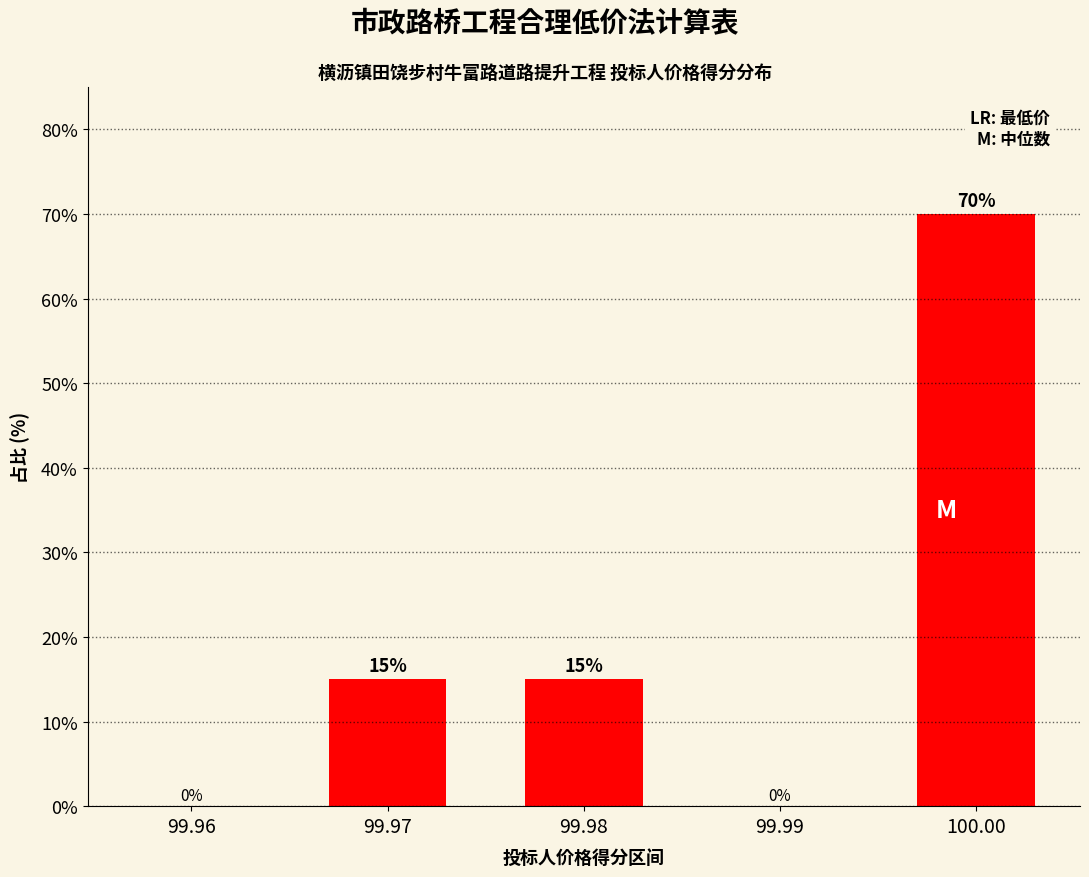

What is the change in value from 99.97 to 100.00?

+55